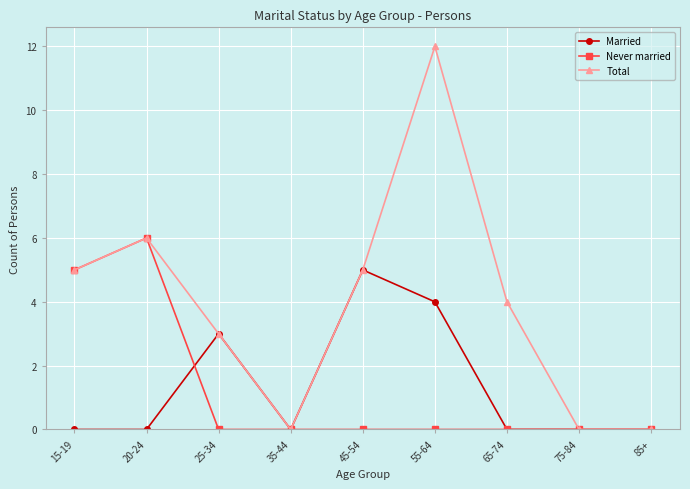

Reading right to left, what are all the values shown in this chart?

Married: 0	0	0	4	5	0	3	0	0
Never married: 0	0	0	0	0	0	0	6	5
Total: 0	0	4	12	5	0	3	6	5